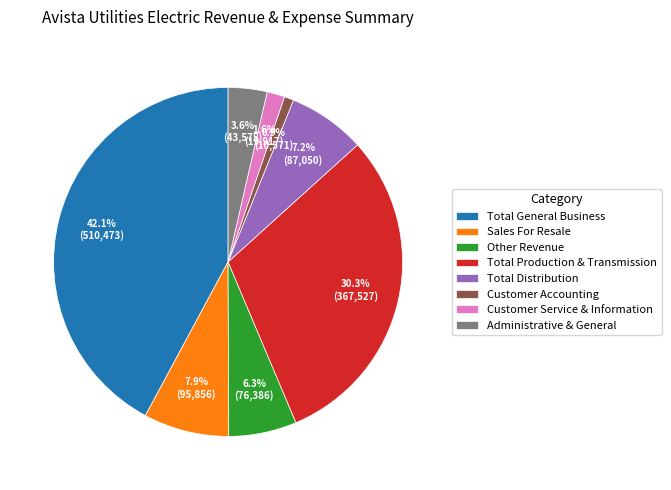

Rank the categories by value from lowest to highest.

Customer Accounting, Customer Service & Information, Administrative & General, Other Revenue, Total Distribution, Sales For Resale, Total Production & Transmission, Total General Business